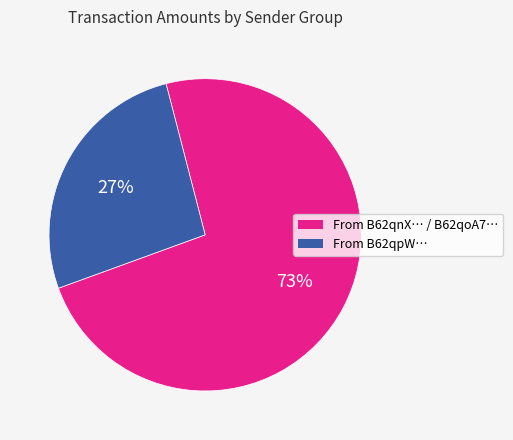

Which slice is the smallest?

From B62qpW…